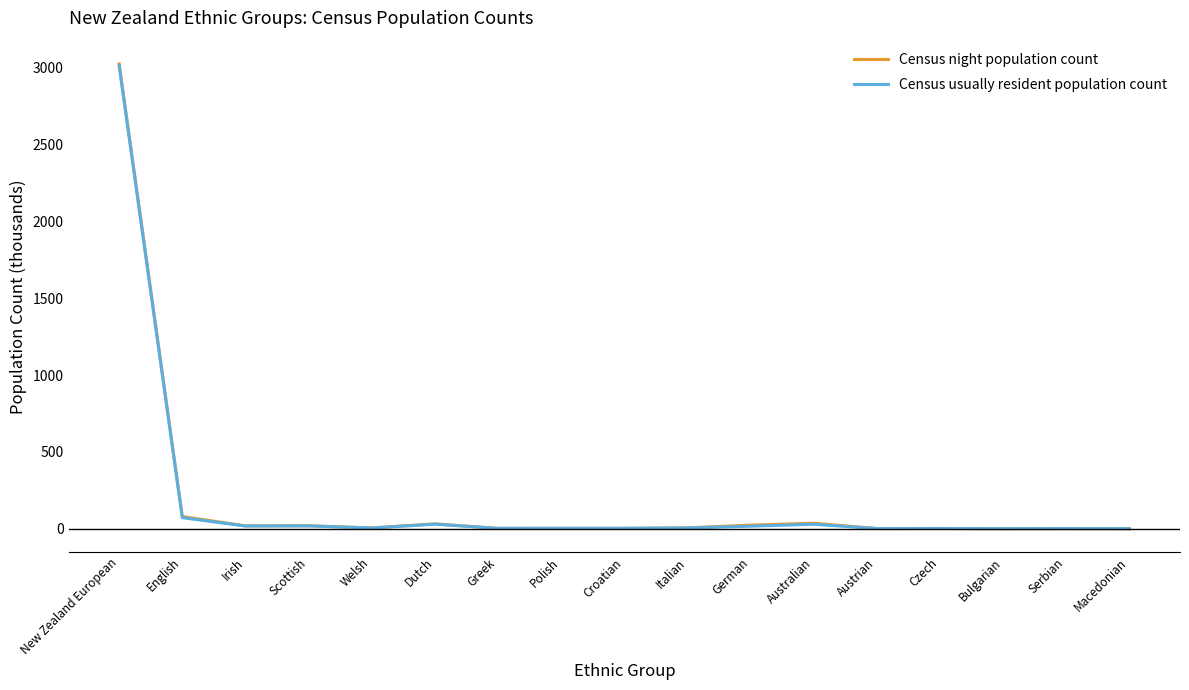

At which label does Census night population count reach its peak?

New Zealand European